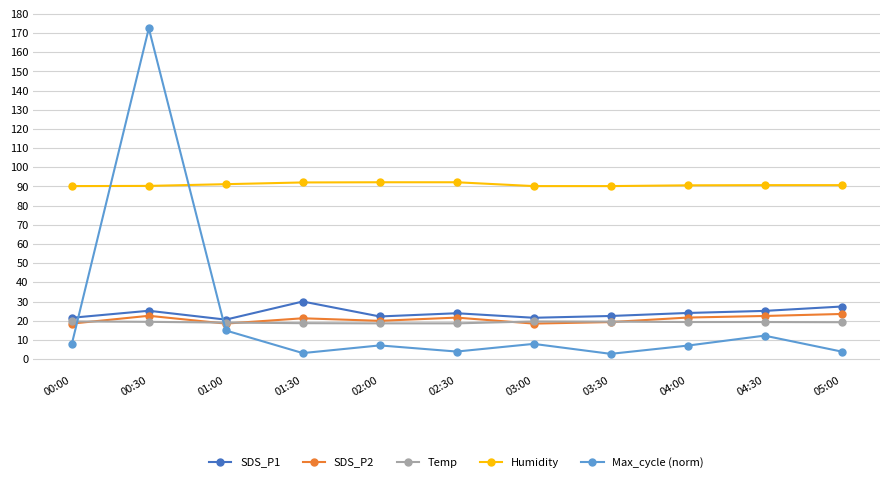

Count the number of data series in this chart.

5